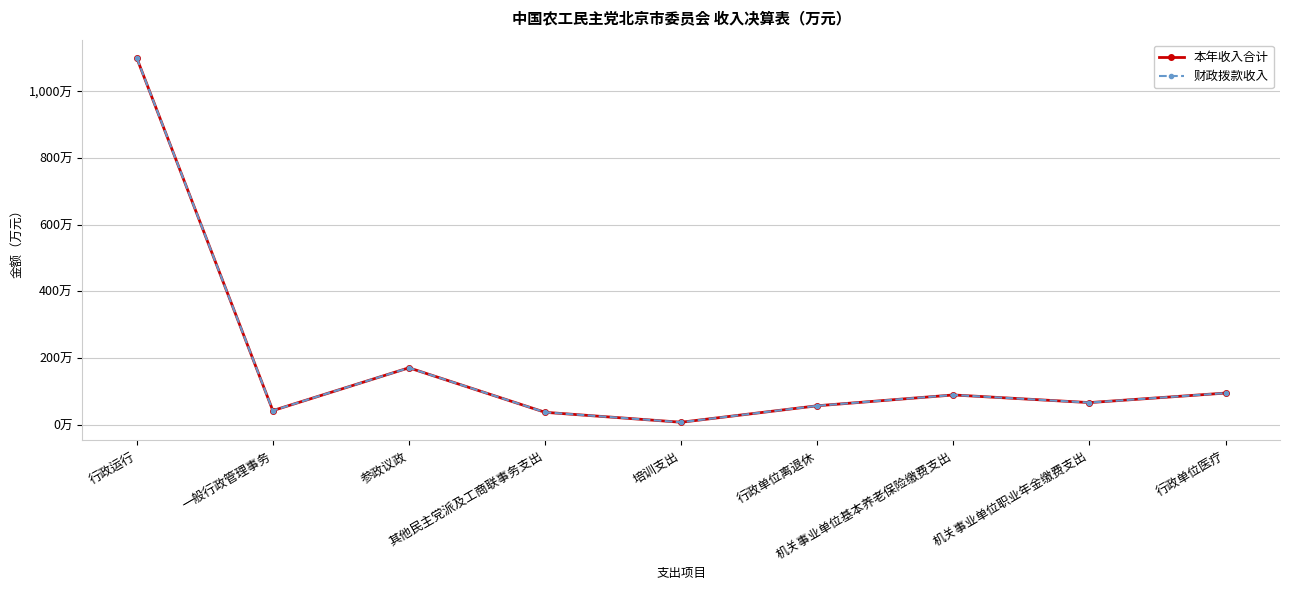

Reading left to right, what are all the values shown in this chart?

本年收入合计: 1100.3	41.9	170.4	36.8	7.0	56.4	88.9	65.9	94.5
财政拨款收入: 1100.3	41.9	170.4	36.8	7.0	56.4	88.9	65.9	94.5